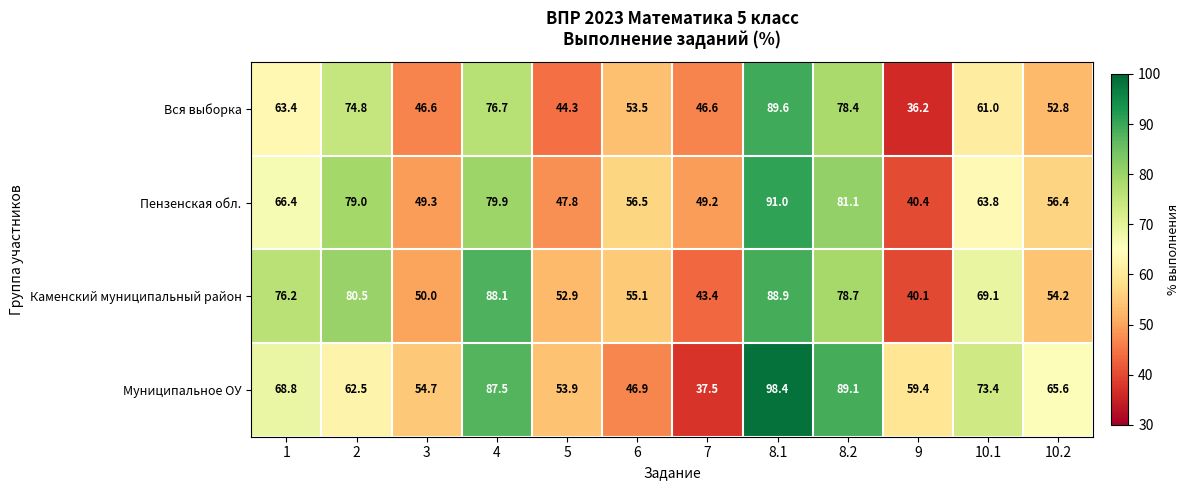

At which category is the sum across all series the highest?

8.1